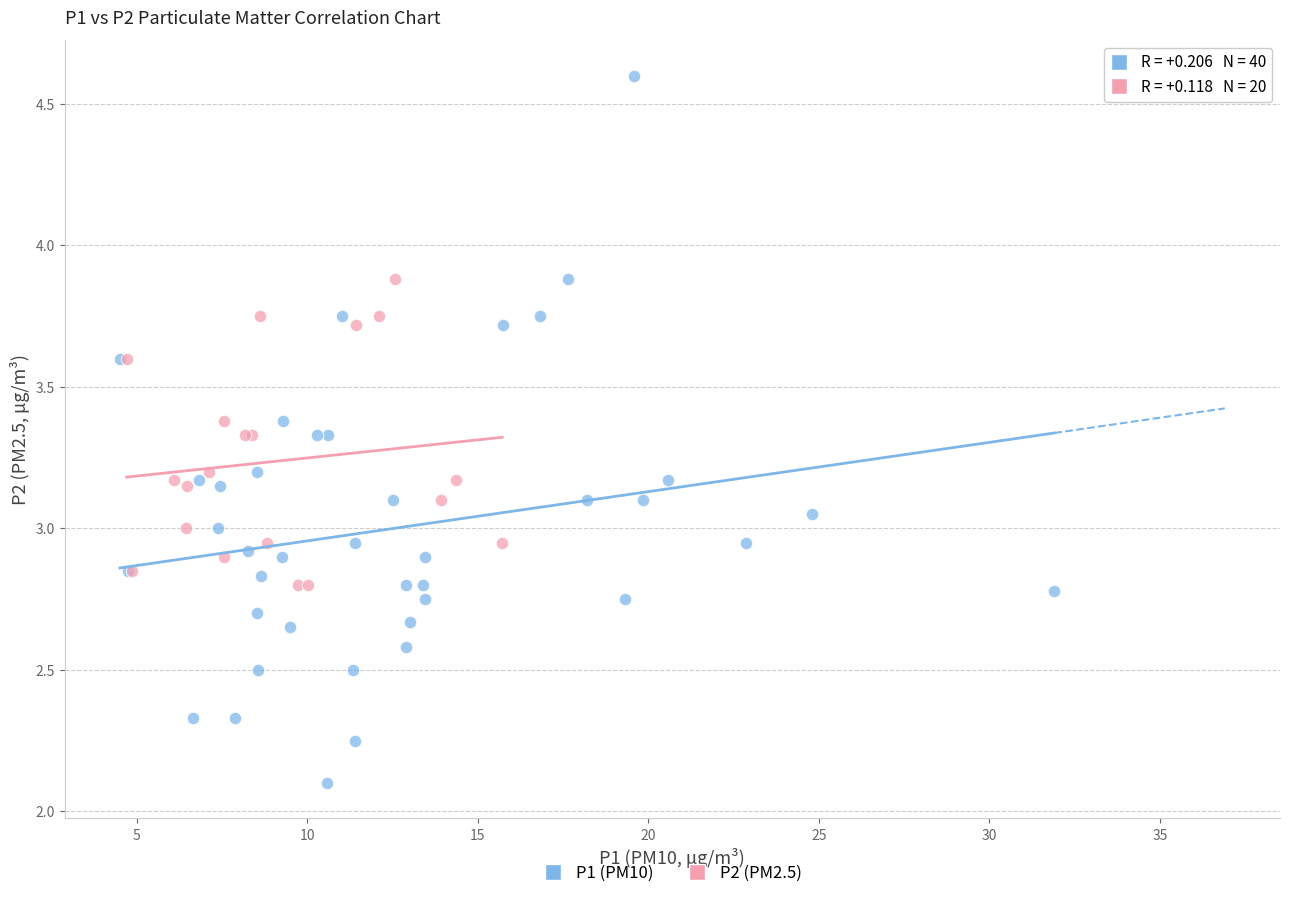

Which series has the widest spread of Y values?

P1 (PM10)